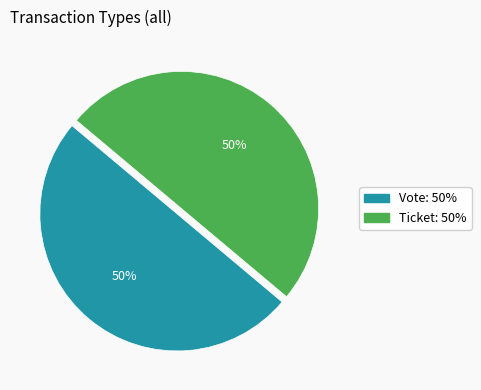

To the nearest percent, what is the difference between the Ticket and Vote slice percentages?

0%